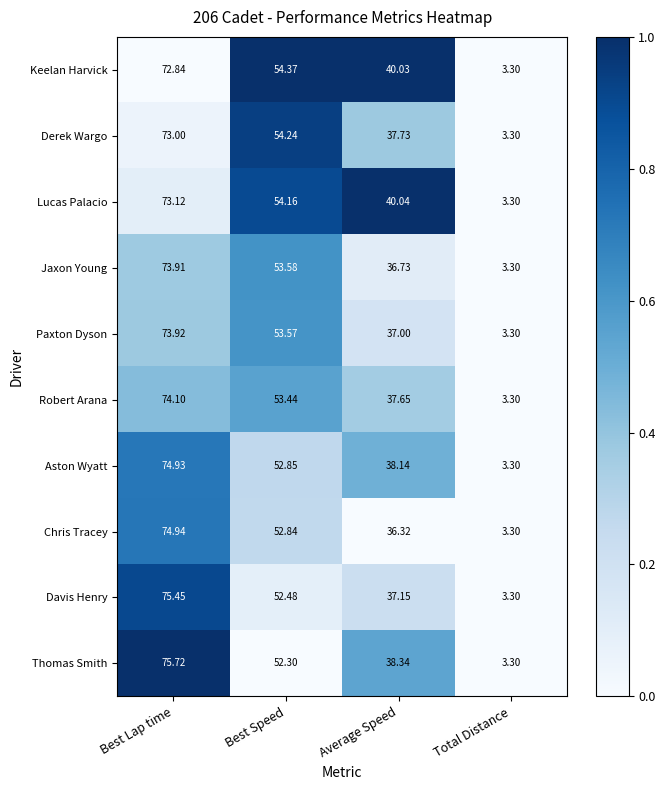

Which label corresponds to the smallest value in the chart?

Total Distance